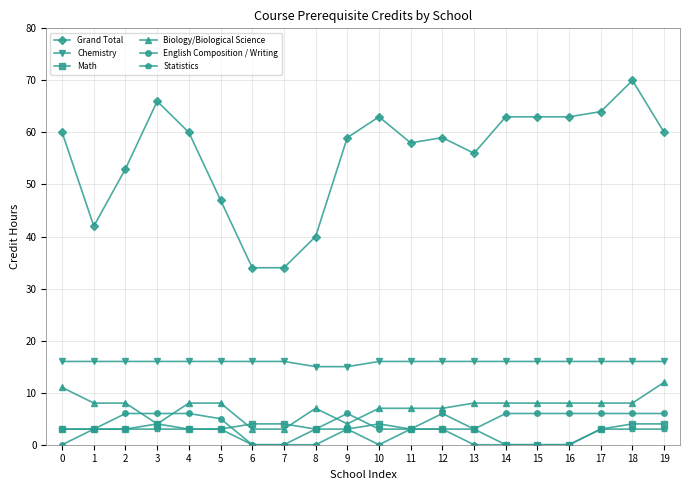

True or false: Statistics and Chemistry intersect in this chart.

False